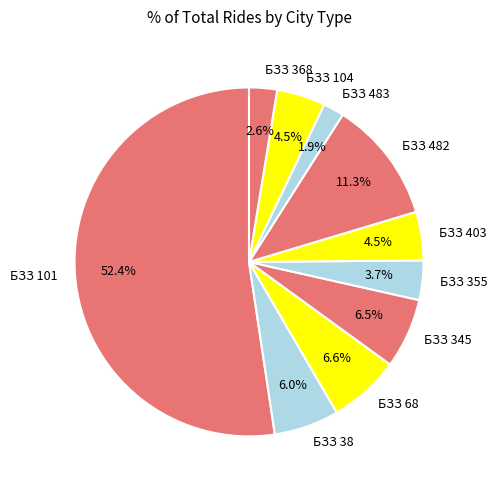

To the nearest percent, what is the difference between the largest and smallest slice percentages?

50%